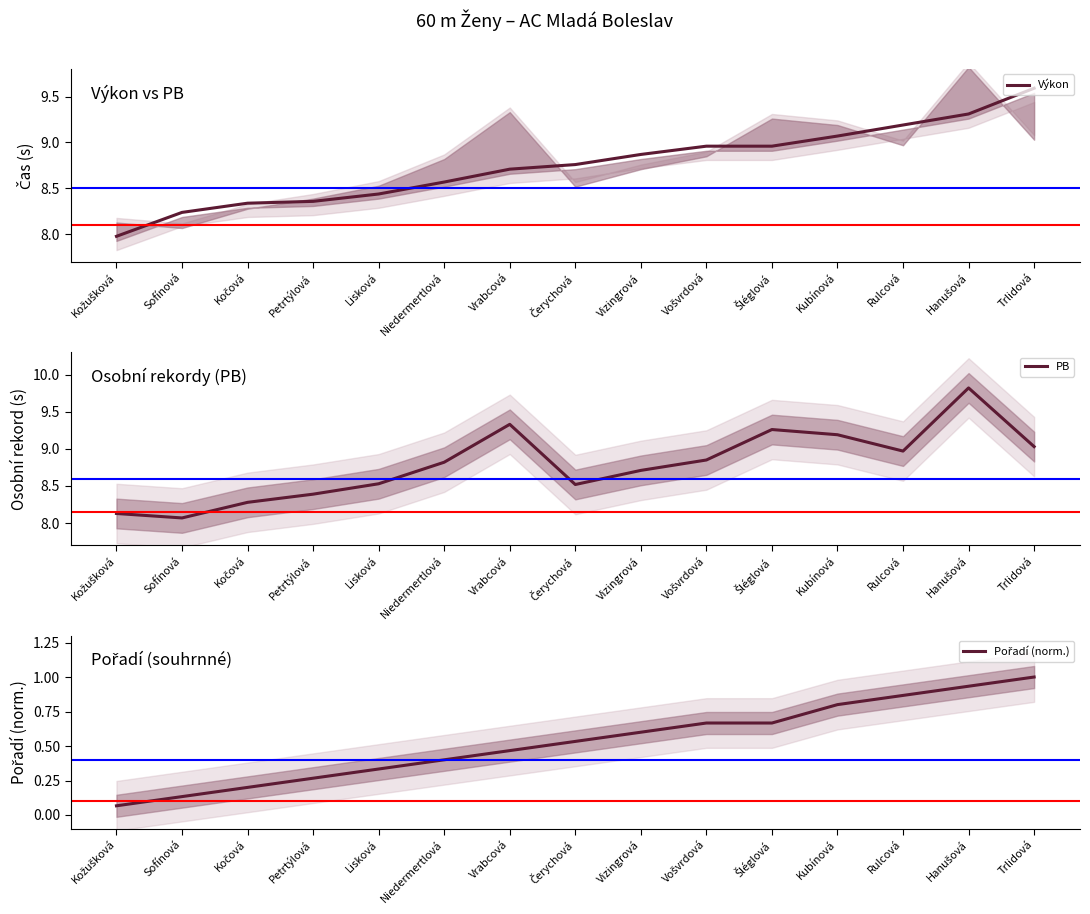

What is the average value of the Pořadí (norm.) series?

0.5